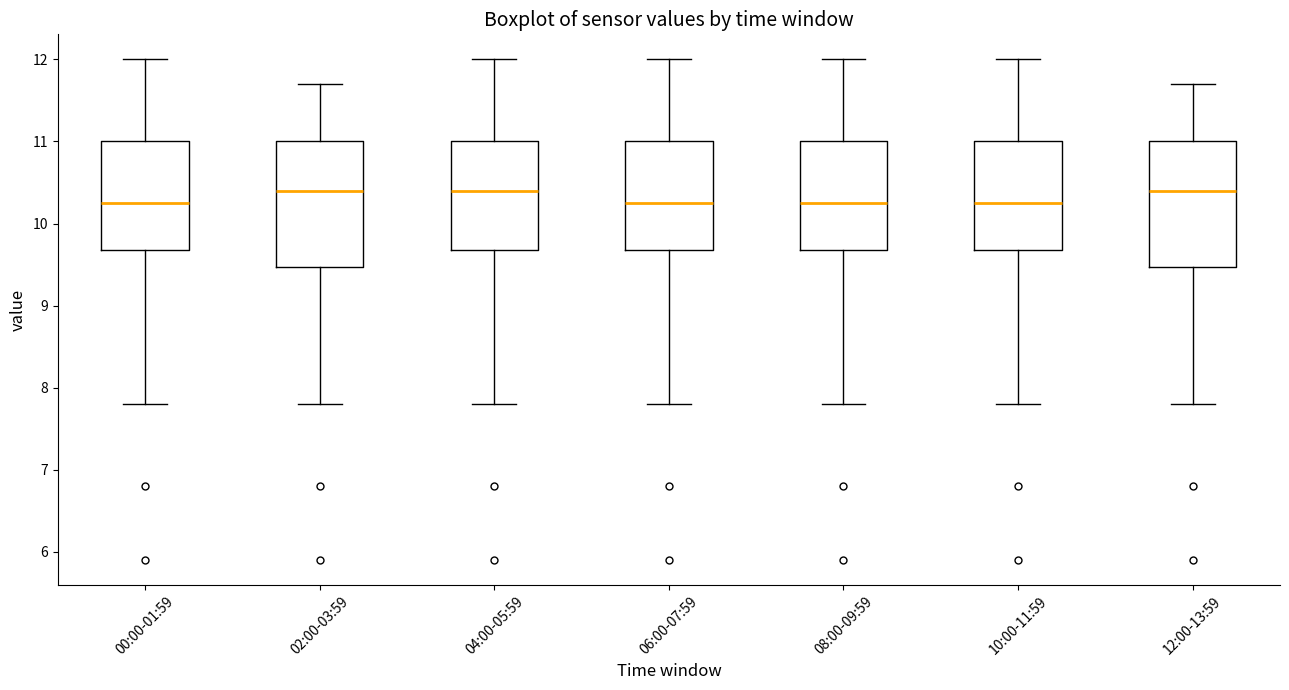

Where is the upper edge of the box for 08:00-09:59 on the y-axis? The values are not printed on the chart, so give them approximately, as read against the axis.

11.0